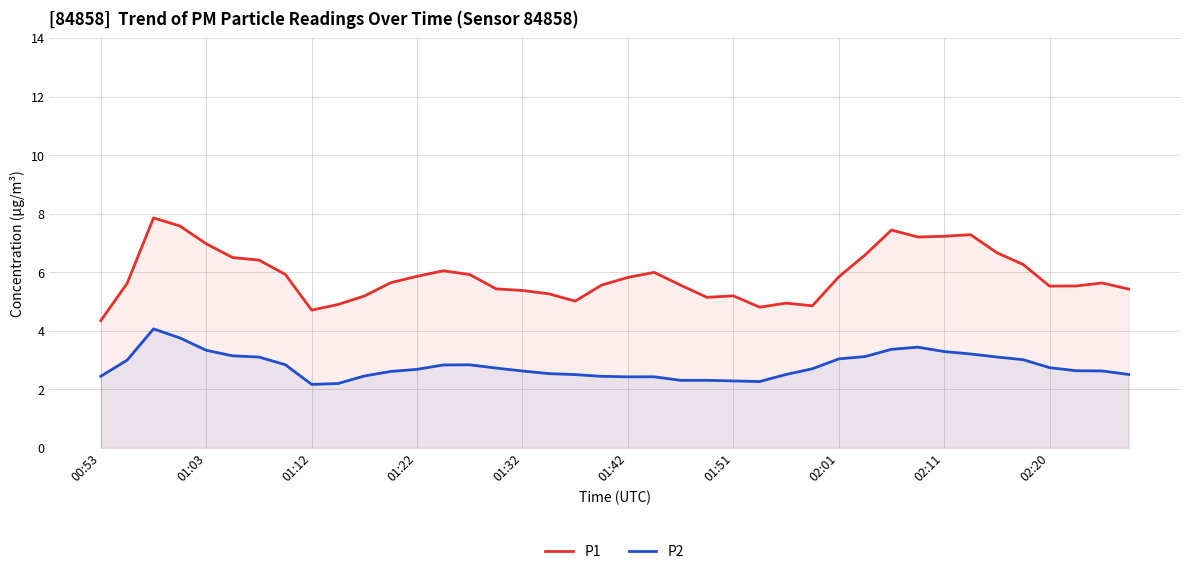

List the series in order of their overall mean, lowest first.

P2, P1